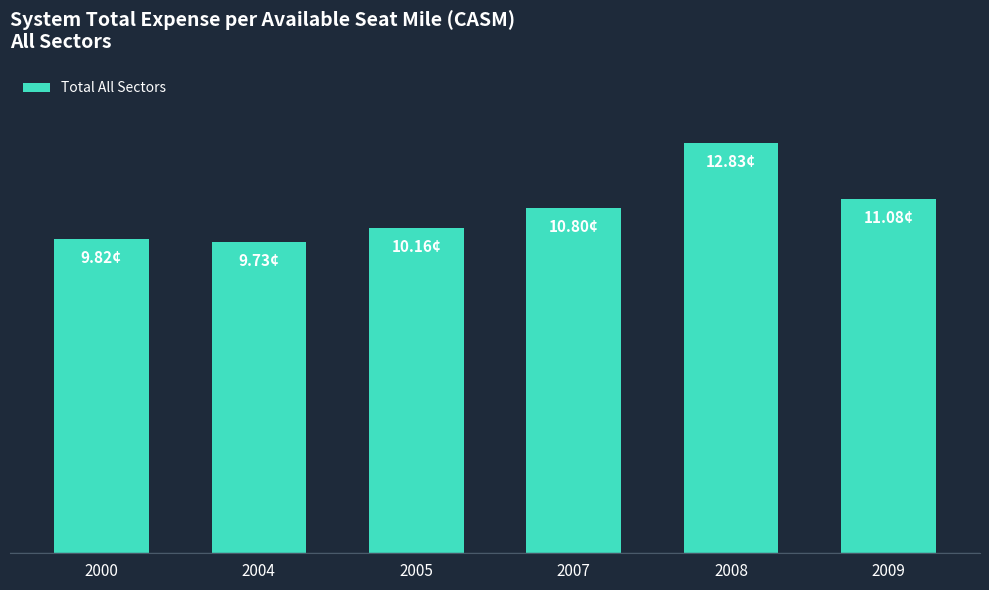

What is the difference between the maximum and minimum values?

3.1